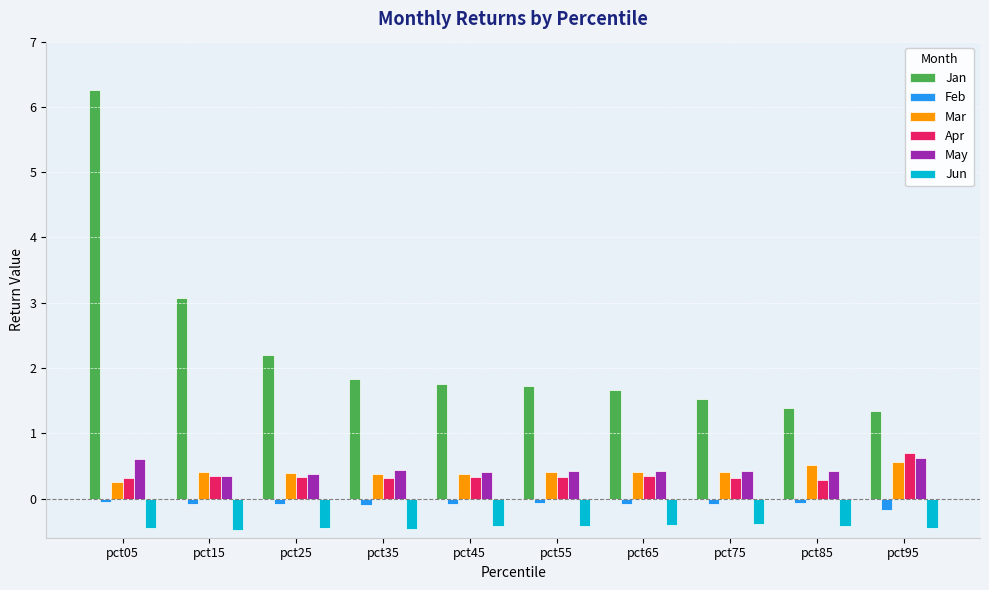

What is the sum of all May values?

4.5